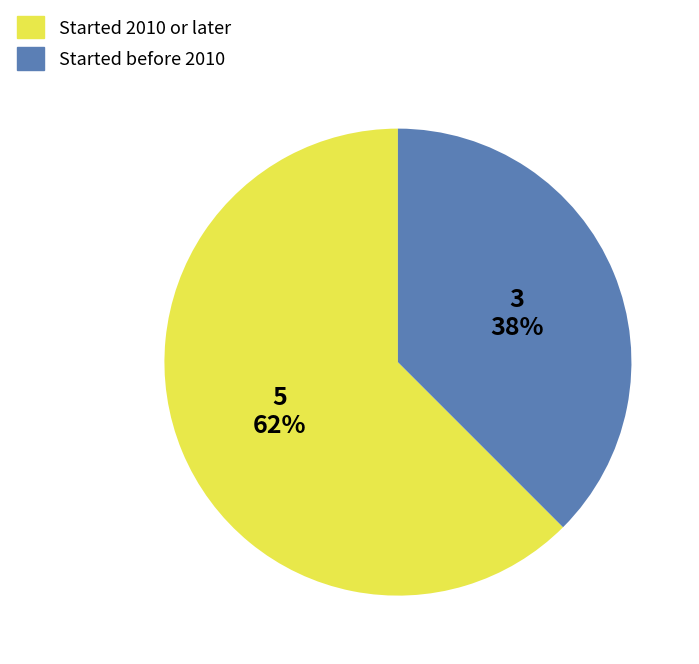

Is there any slice that represents more than half of the pie?

Yes